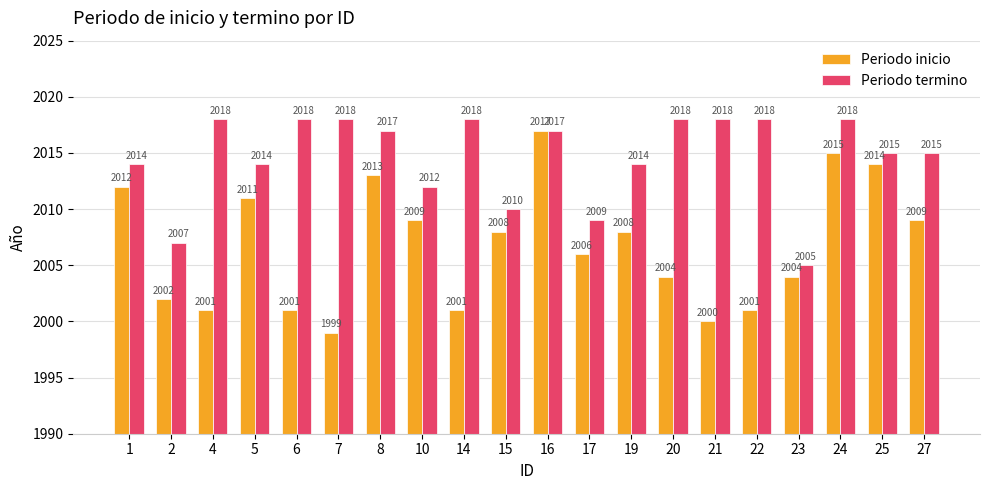

The Periodo termino series shows 979 at 17. True or false?

False